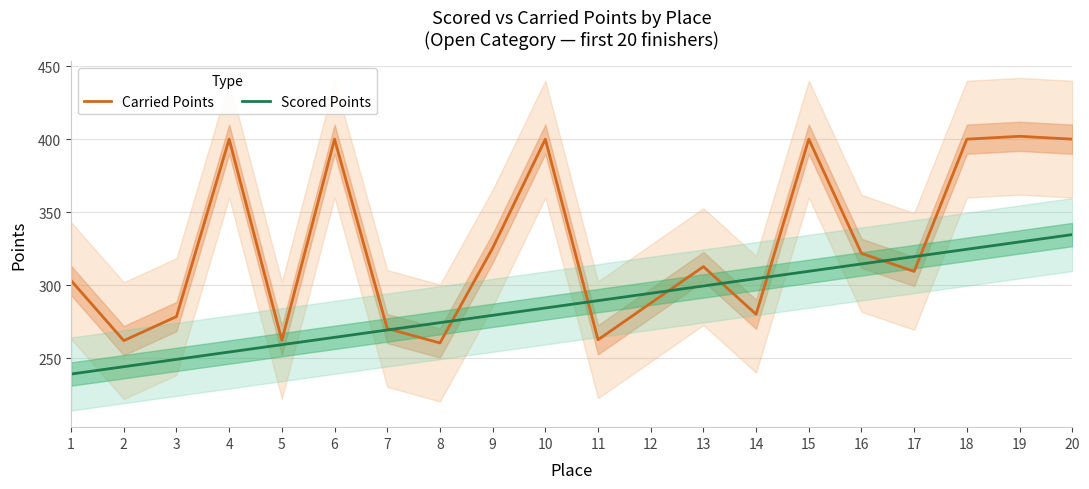

True or false: Carried Points has a value of 400.0 at 10.

True